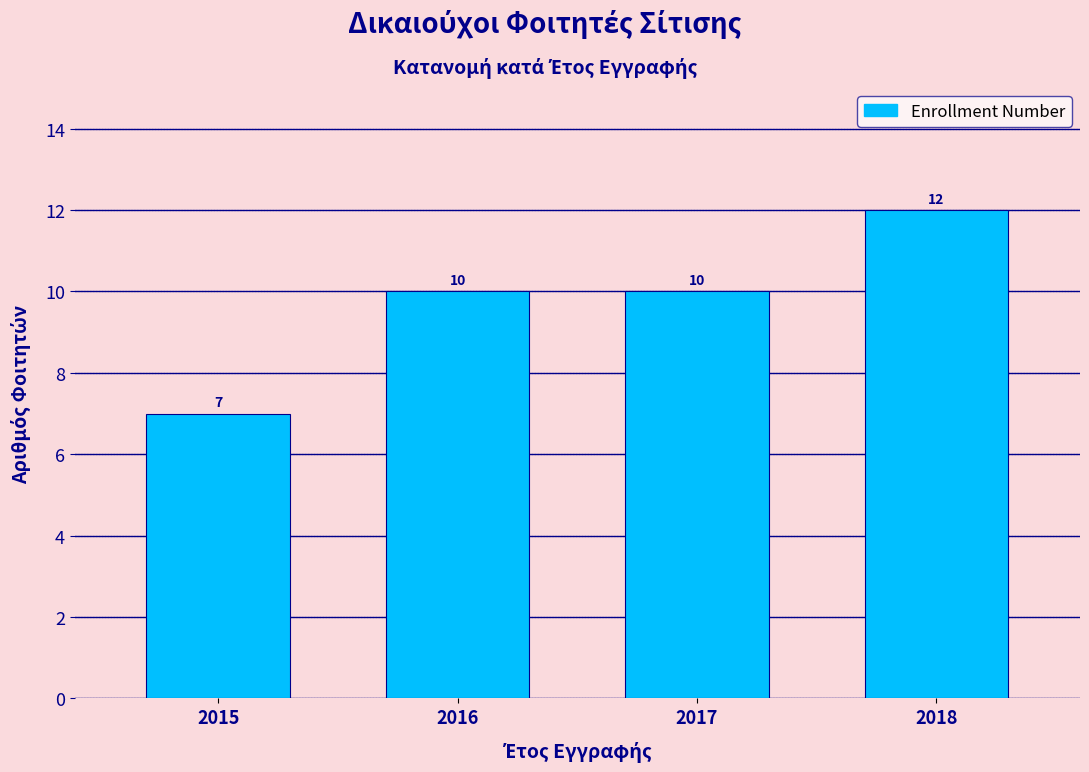

Reading left to right, transcribe all the data shown in this chart.

7	10	10	12